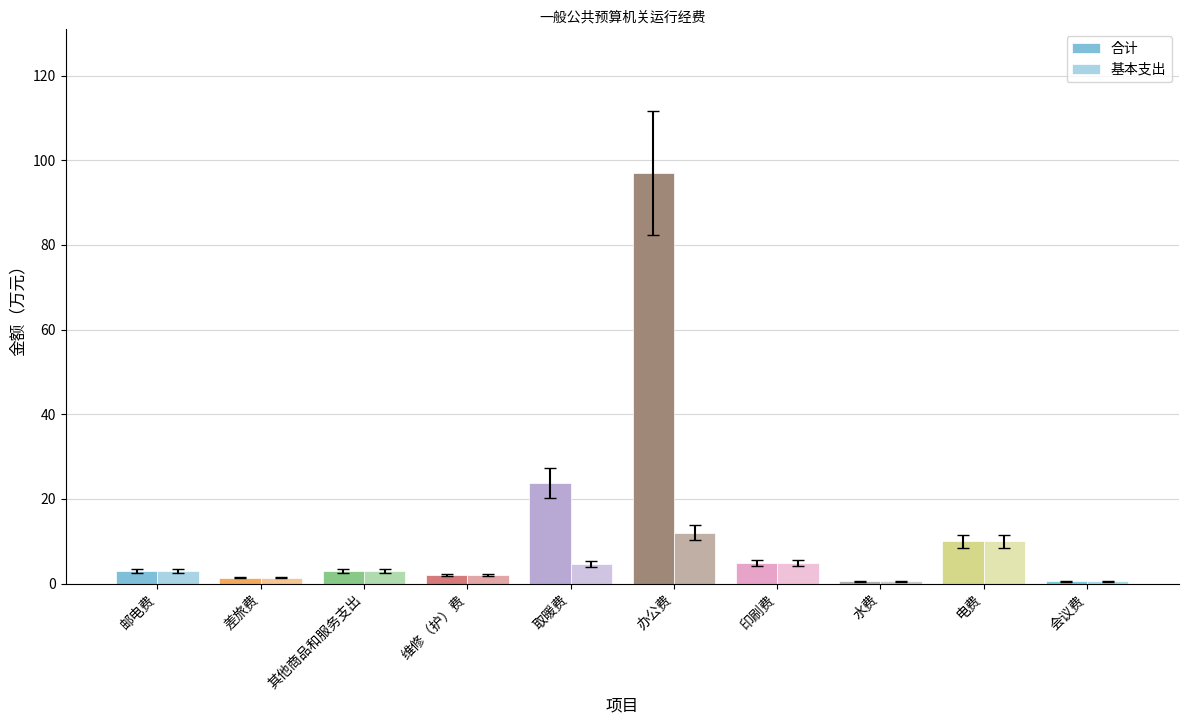

True or false: 合计 has a value of 39.2 at 取暖费.

False